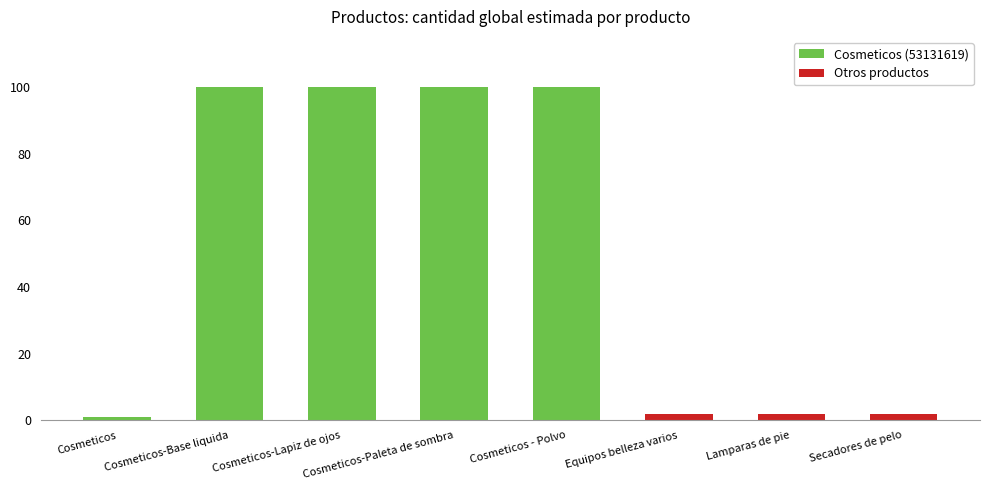

The chart shows a value of 3 at Equipos belleza varios. True or false?

False